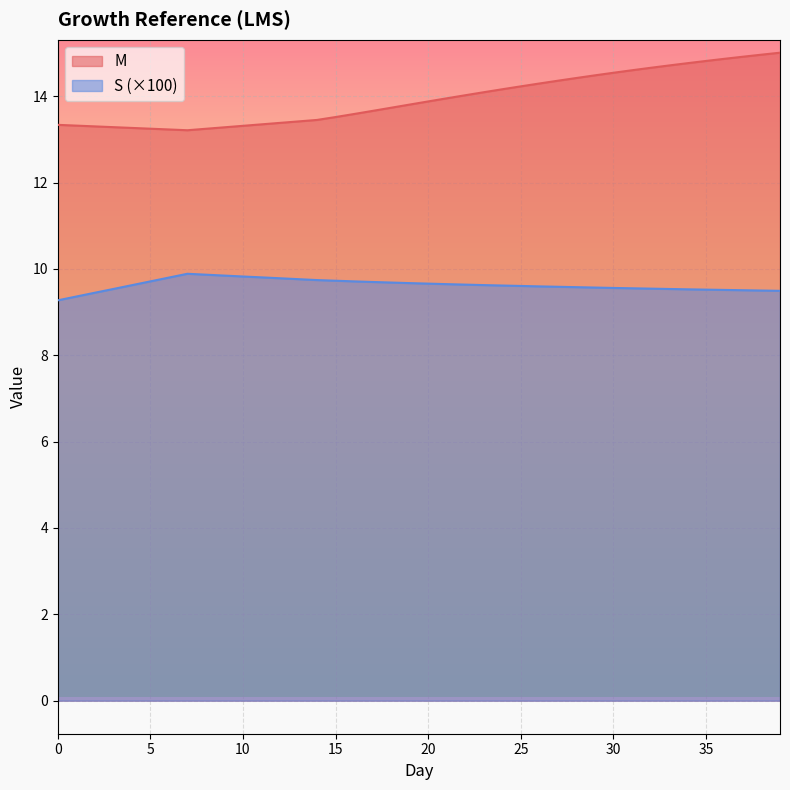

Reading right to left, what are all the values shown in this chart?

M: 15.0	15.0	14.9	14.9	14.8	14.8	14.7	14.7	14.6	14.5	14.5	14.4	14.4	14.3	14.2	14.2	14.1	14.0	14.0	13.9	13.8	13.7	13.7	13.6	13.5	13.5	13.4	13.4	13.3	13.3	13.3	13.2	13.2	13.2	13.2	13.3	13.3	13.3	13.3	13.3
S: 9.5	9.5	9.5	9.5	9.5	9.5	9.5	9.5	9.6	9.6	9.6	9.6	9.6	9.6	9.6	9.6	9.6	9.6	9.6	9.7	9.7	9.7	9.7	9.7	9.7	9.7	9.8	9.8	9.8	9.8	9.8	9.9	9.9	9.8	9.7	9.6	9.5	9.4	9.4	9.3